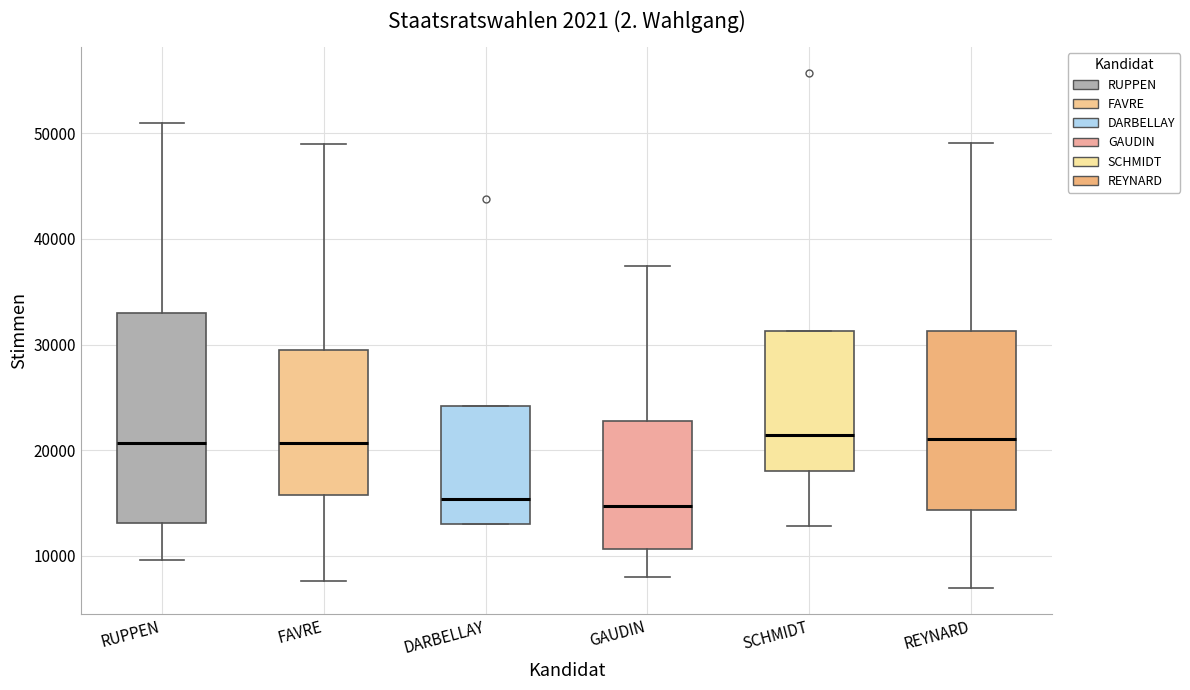

Which box is the tallest, from its lower edge to its upper edge?

RUPPEN